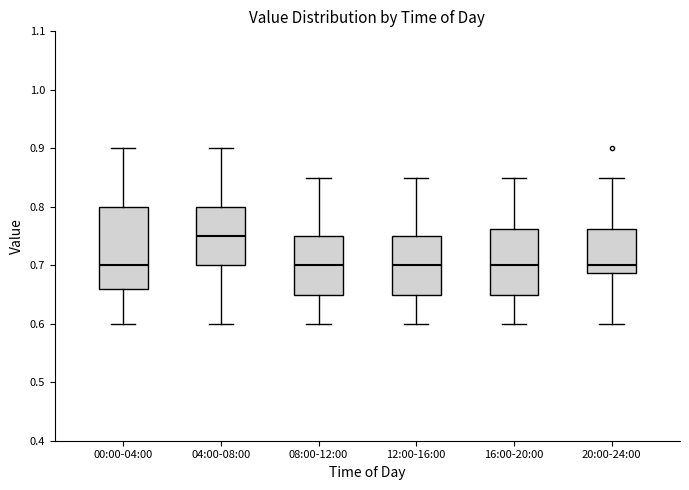

Where does the median line of the box for 00:00-04:00 sit on the y-axis? The values are not printed on the chart, so give them approximately, as read against the axis.

0.70